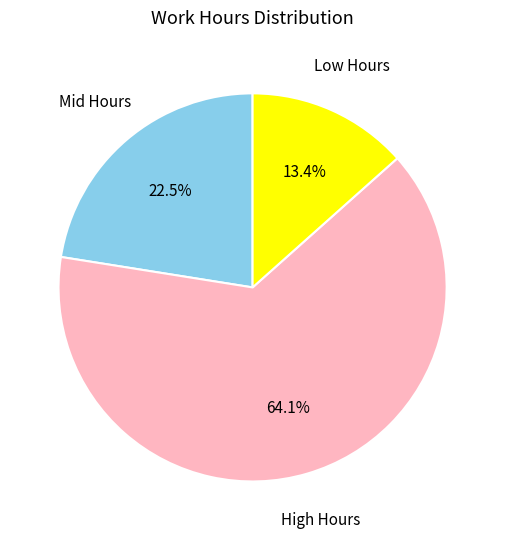

Does any single category account for the majority?

Yes